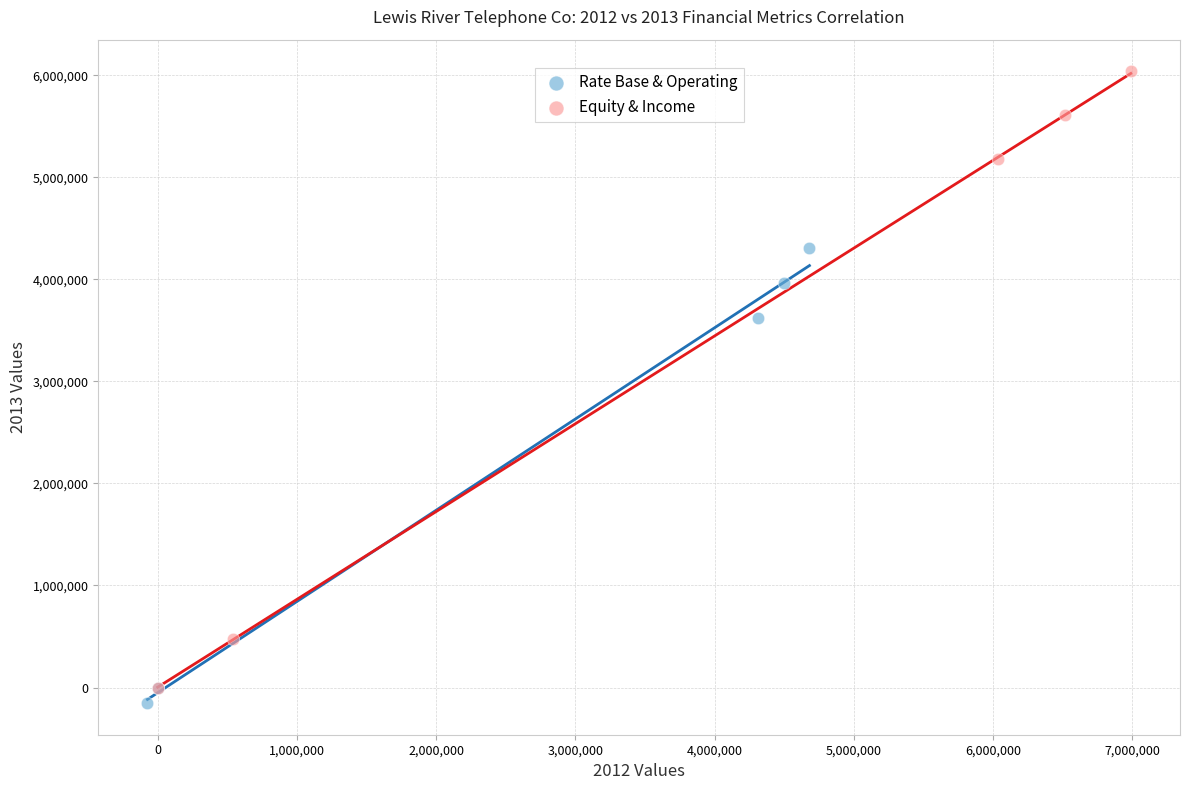

Which series reaches the minimum Y coordinate?

Rate Base & Operating